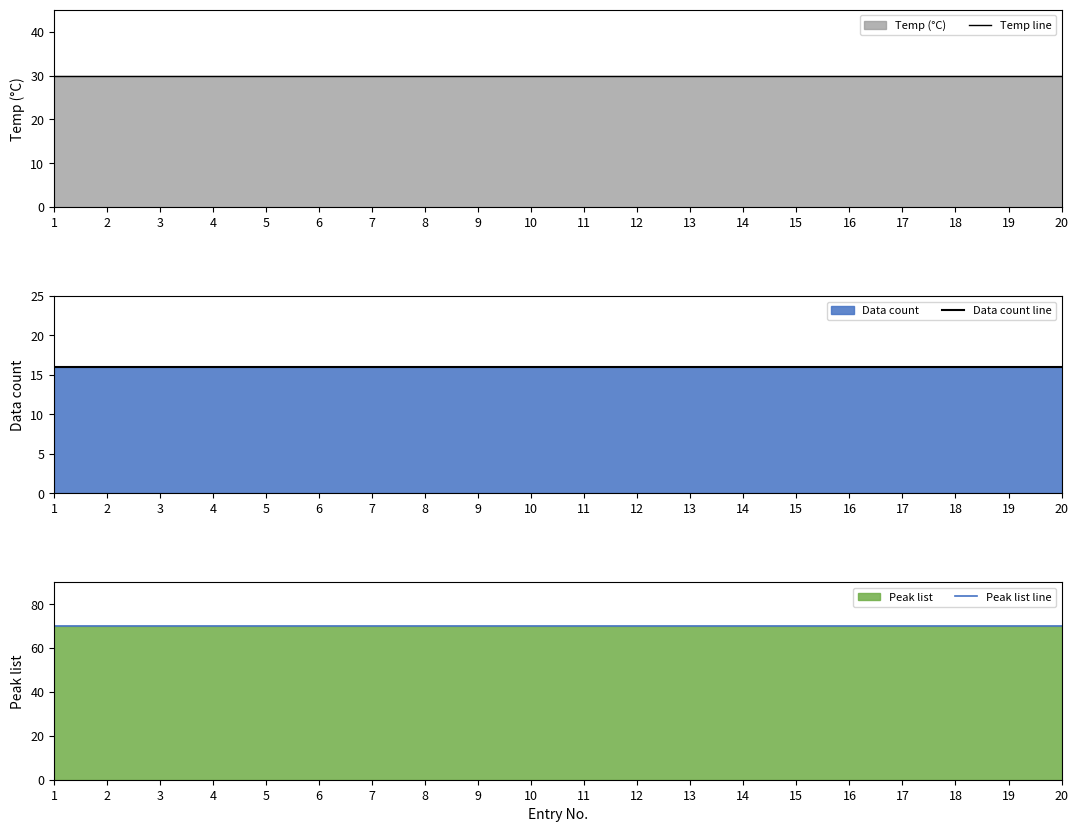

Reading right to left, what are all the values shown in this chart?

Temp line: 30	30	30	30	30	30	30	30	30	30	30	30	30	30	30	30	30	30	30	30
Data count line: 16	16	16	16	16	16	16	16	16	16	16	16	16	16	16	16	16	16	16	16
Peak list line: 70	70	70	70	70	70	70	70	70	70	70	70	70	70	70	70	70	70	70	70